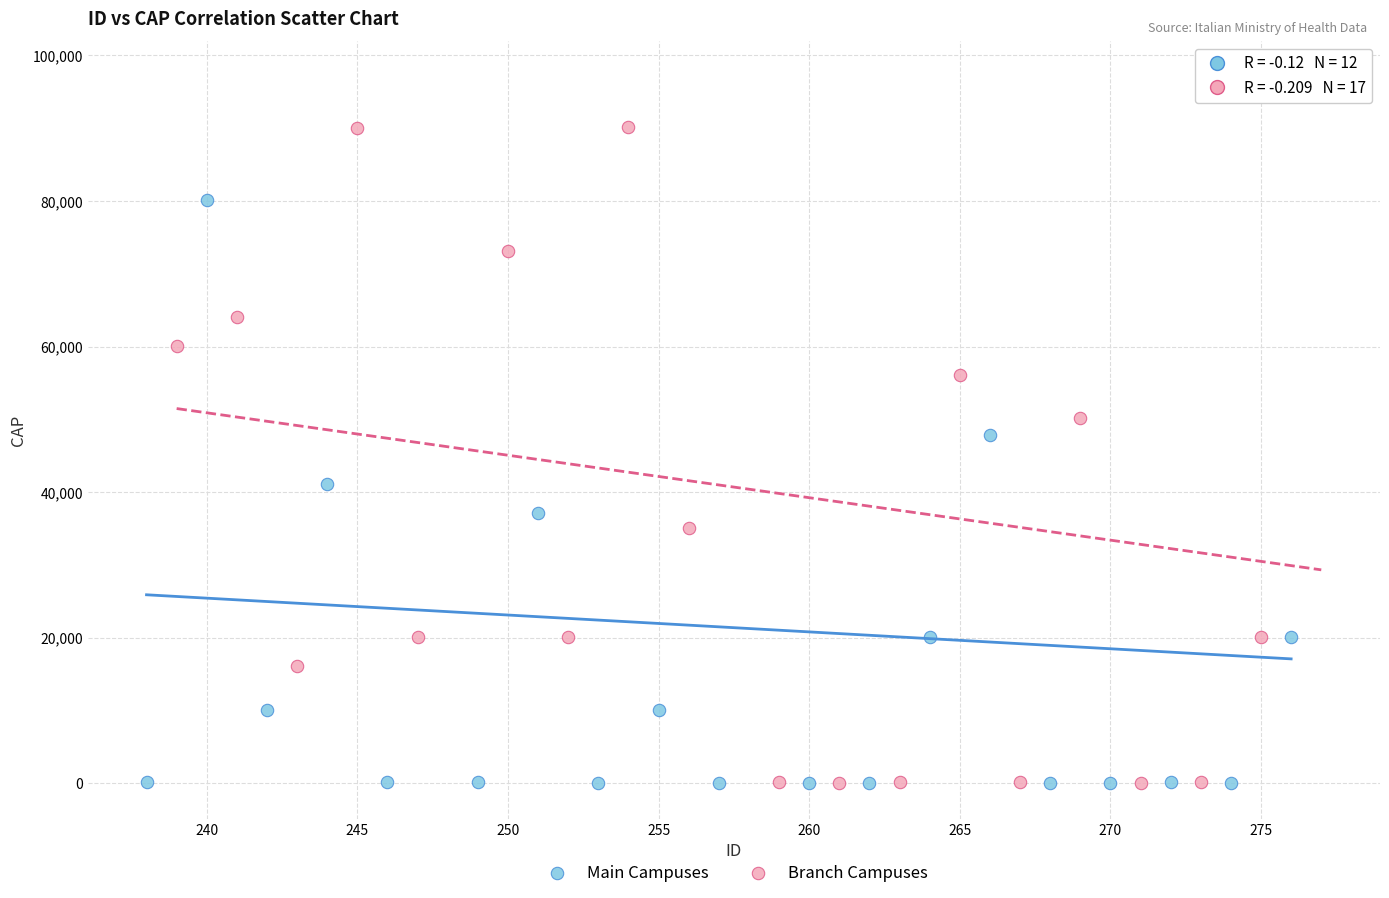

Which series has the largest Y range (max minus min)?

Branch Campuses